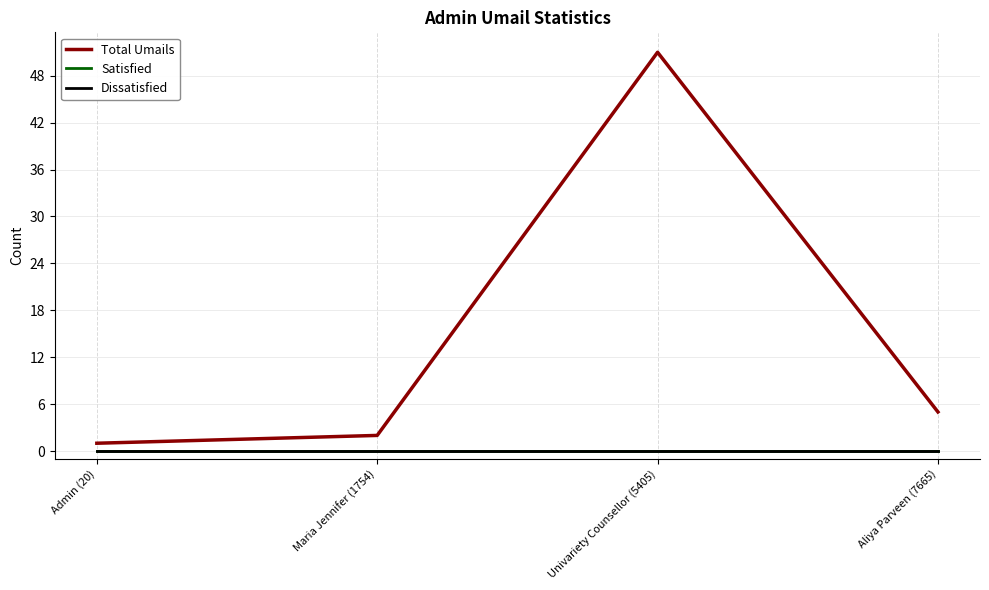

What is the spread (max minus min) of values at Aliya Parveen (7665)?

5